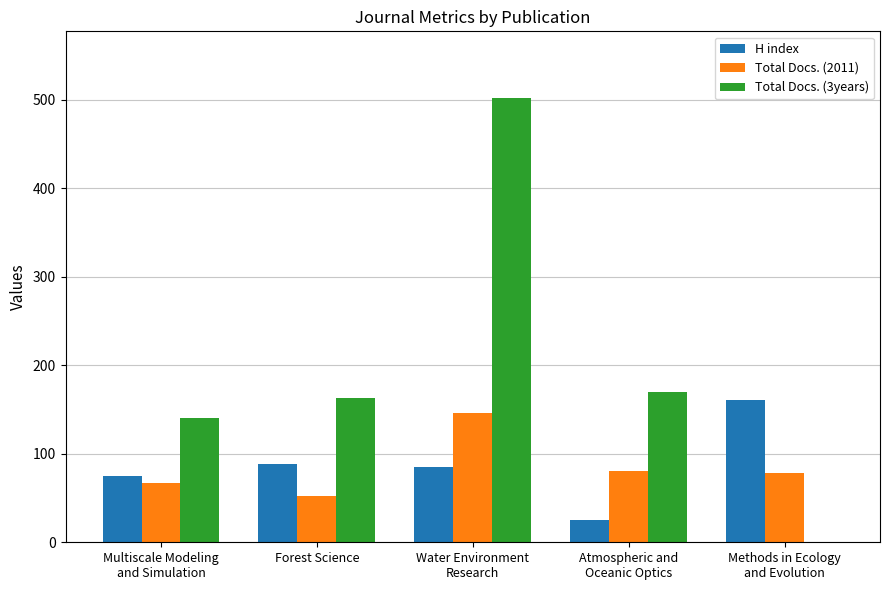

What is the maximum value shown in the chart?

502